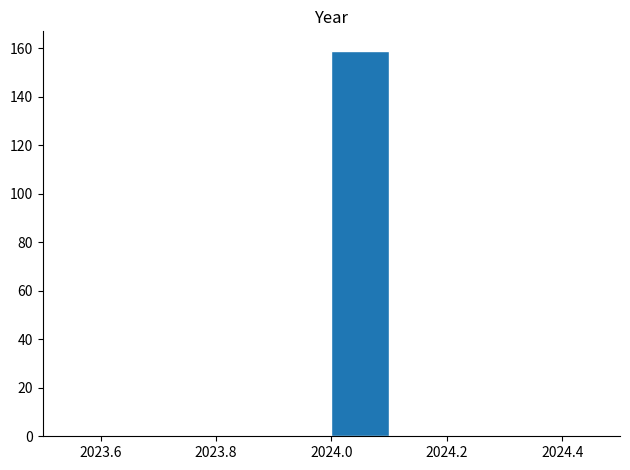

What is the height of the bar covering 2024.0 to 2024.1 on the x-axis? The values are not printed on the chart, so give them approximately, as read against the axis.

160